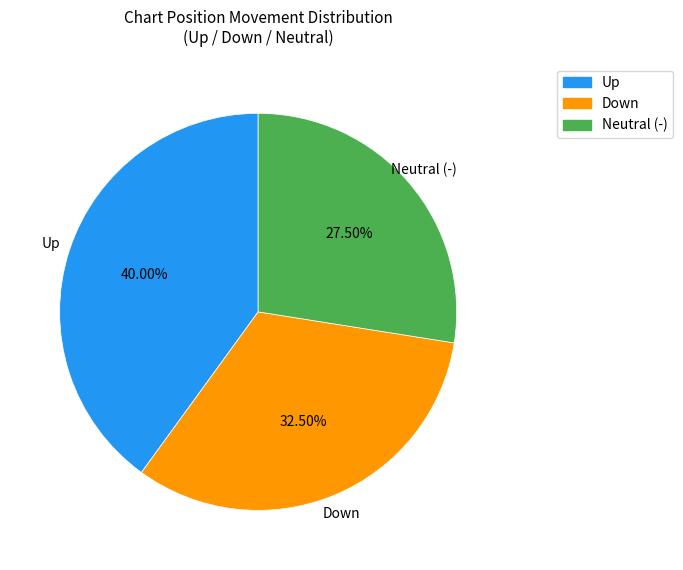

How many slices are in this pie chart?

3